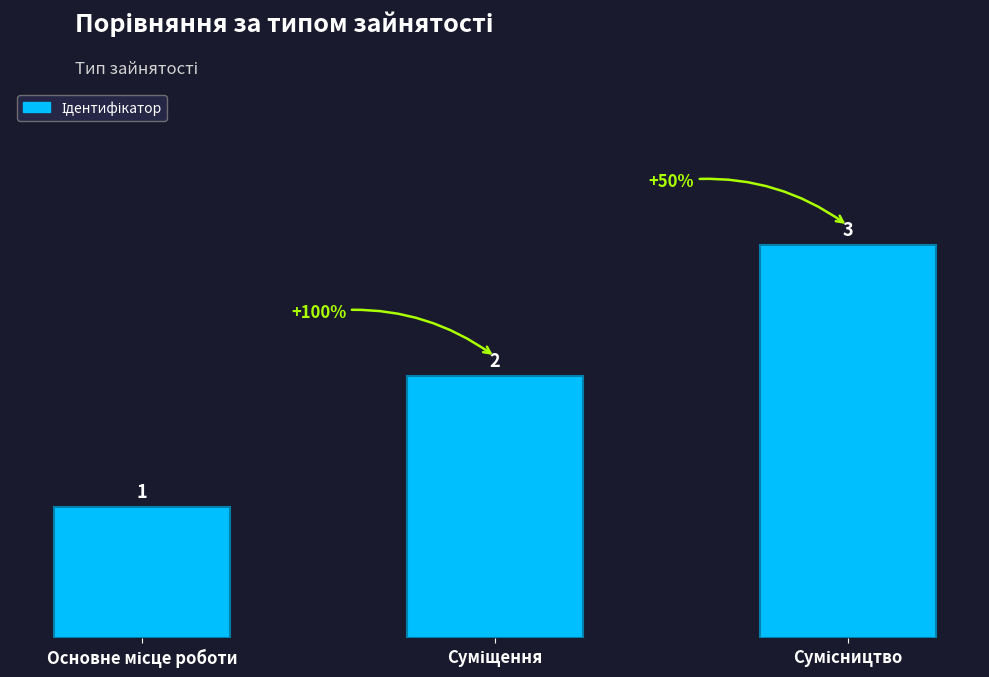

What is the sum of all values?

6